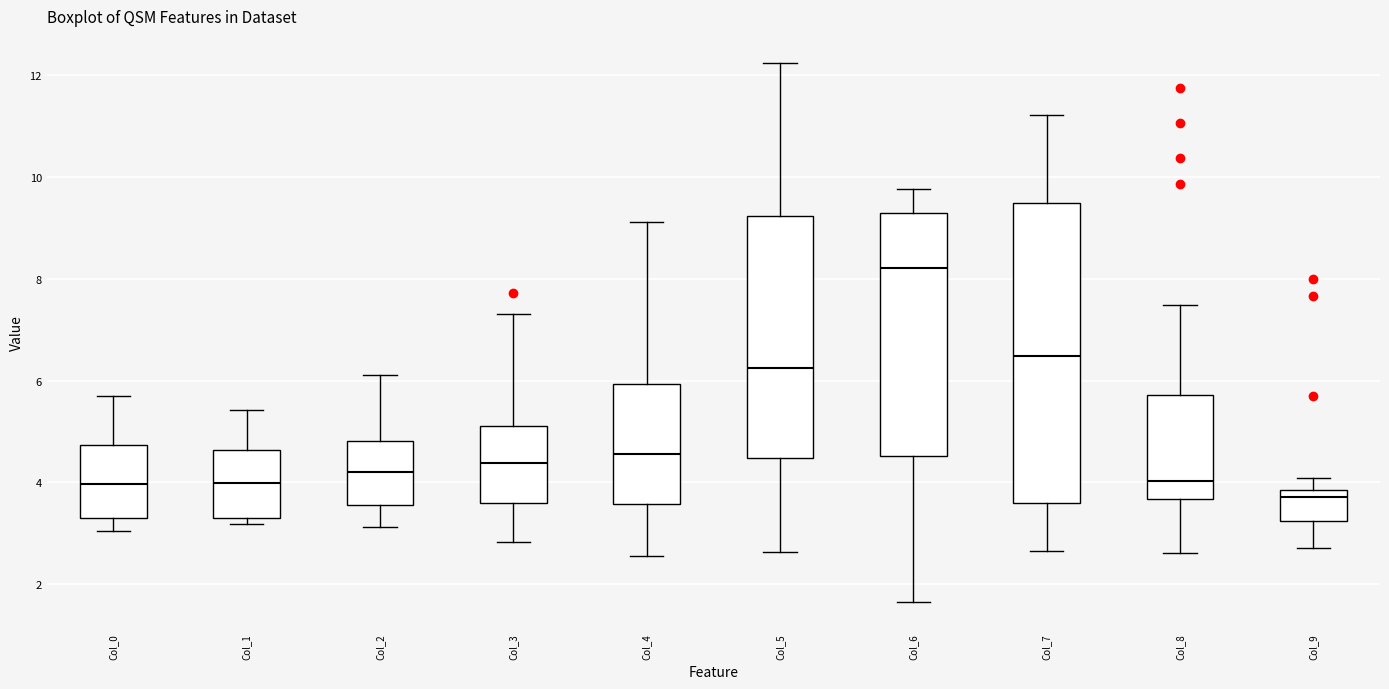

Reading left to right, read every box against the y-axis: the position of its median line, the range the box covers, and the ends of its whiskers. The values are not printed on the chart, so give them approximately, as read against the axis.

Col_0: median 4.0, box 3.2 to 4.8, whiskers 3.0 to 5.6
Col_1: median 4.0, box 3.4 to 4.6, whiskers 3.2 to 5.4
Col_2: median 4.2, box 3.6 to 4.8, whiskers 3.2 to 6.2
Col_3: median 4.4, box 3.6 to 5.2, whiskers 2.8 to 7.4
Col_4: median 4.6, box 3.6 to 6.0, whiskers 2.6 to 9.2
Col_5: median 6.2, box 4.4 to 9.2, whiskers 2.6 to 12.2
Col_6: median 8.2, box 4.6 to 9.2, whiskers 1.6 to 9.8
Col_7: median 6.4, box 3.6 to 9.4, whiskers 2.6 to 11.2
Col_8: median 4.0, box 3.6 to 5.8, whiskers 2.6 to 7.4
Col_9: median 3.8 (just below the box's upper edge), box 3.2 to 3.8, whiskers 2.8 to 4.0